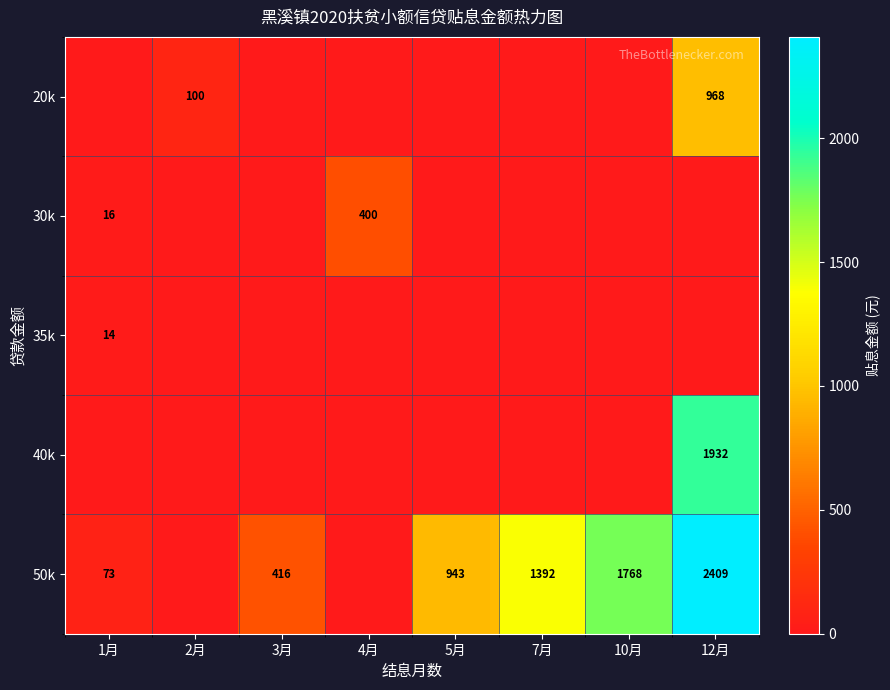

Which has a higher value, 12月 or 5月?

12月